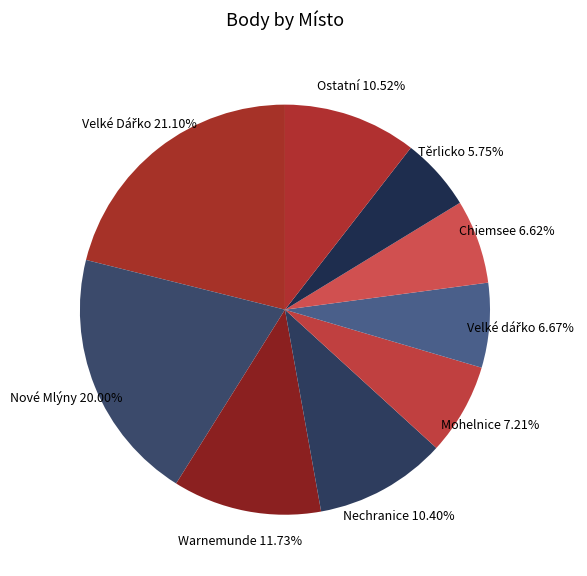

How many segments does this pie chart have?

9